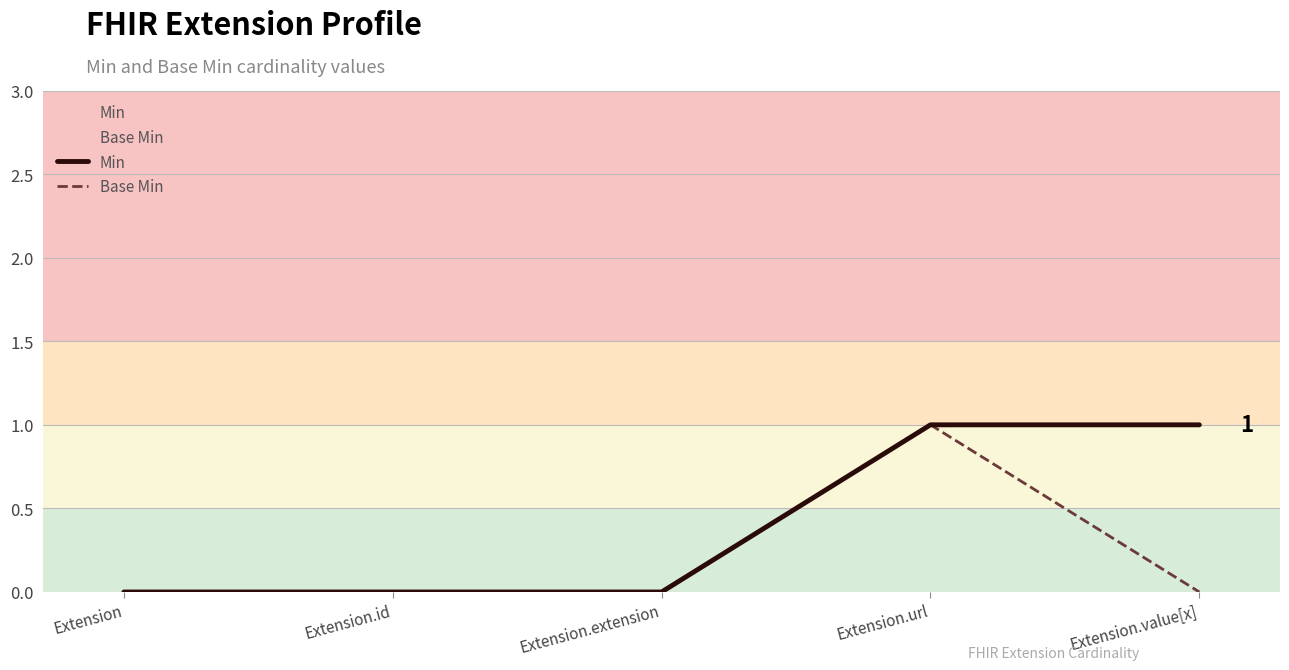

What position from the right is Extension.url?

2